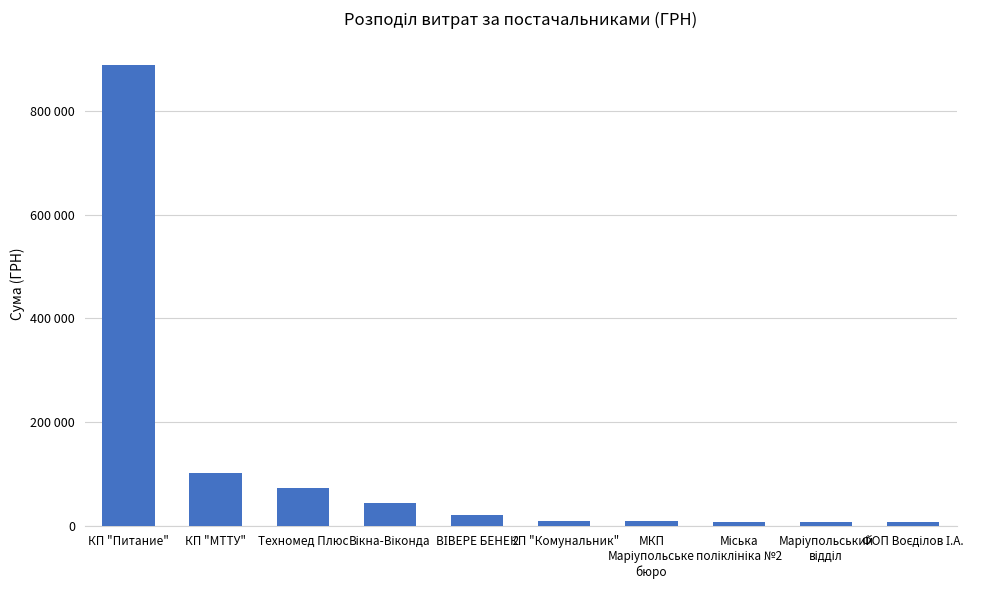

What is the change in value from КП "МТТУ" to КП "Комунальник"?

-91714.2